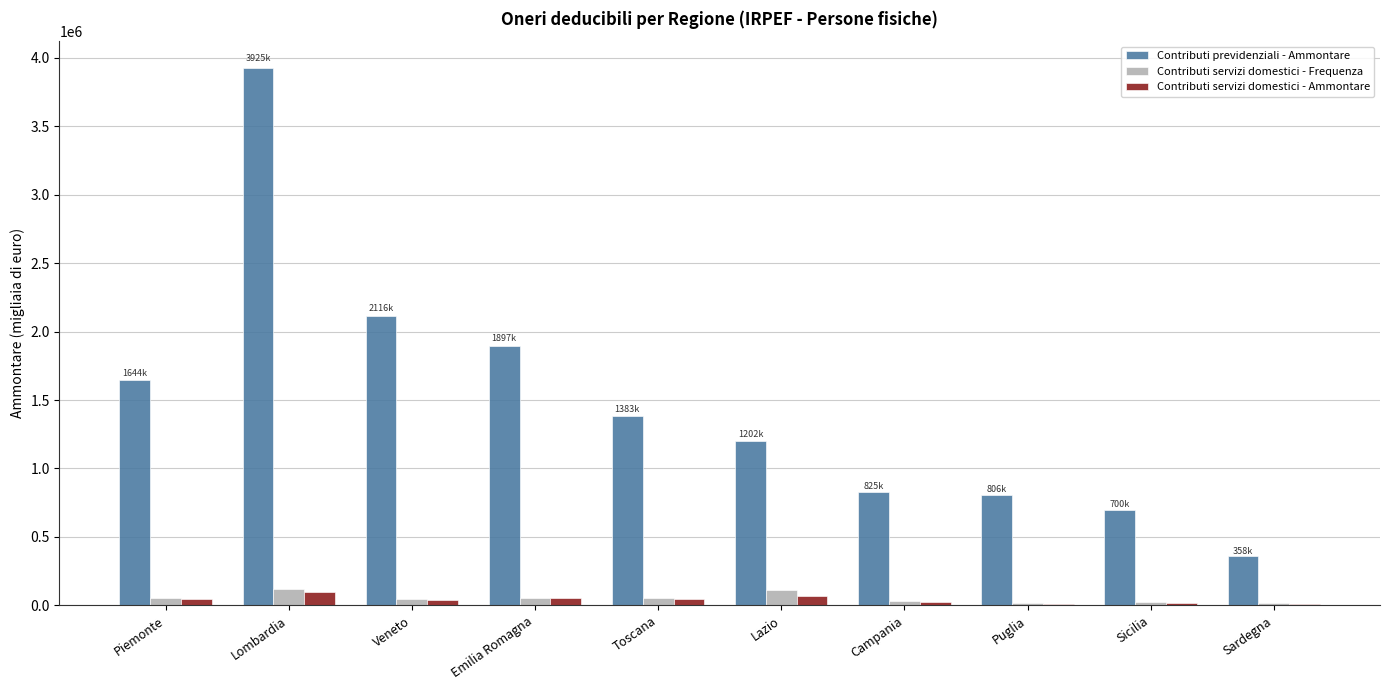

Is it true that Contributi previdenziali - Ammontare equals 580799 at Toscana?

False